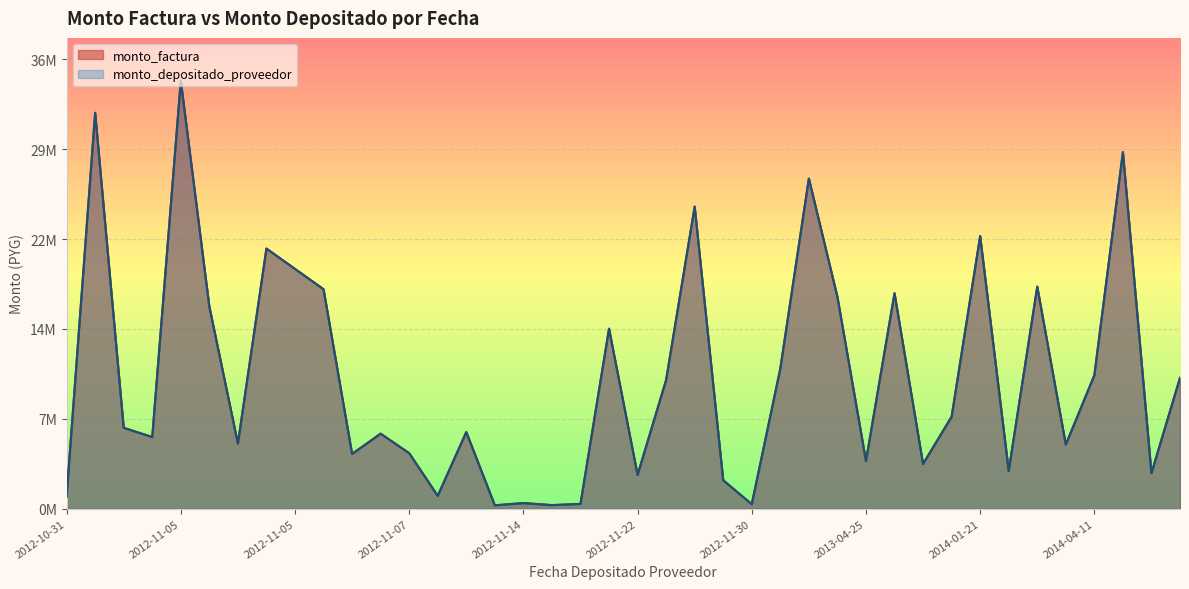

The value of monto_depositado_proveedor at 2012-11-14 is 287375. True or false?

True